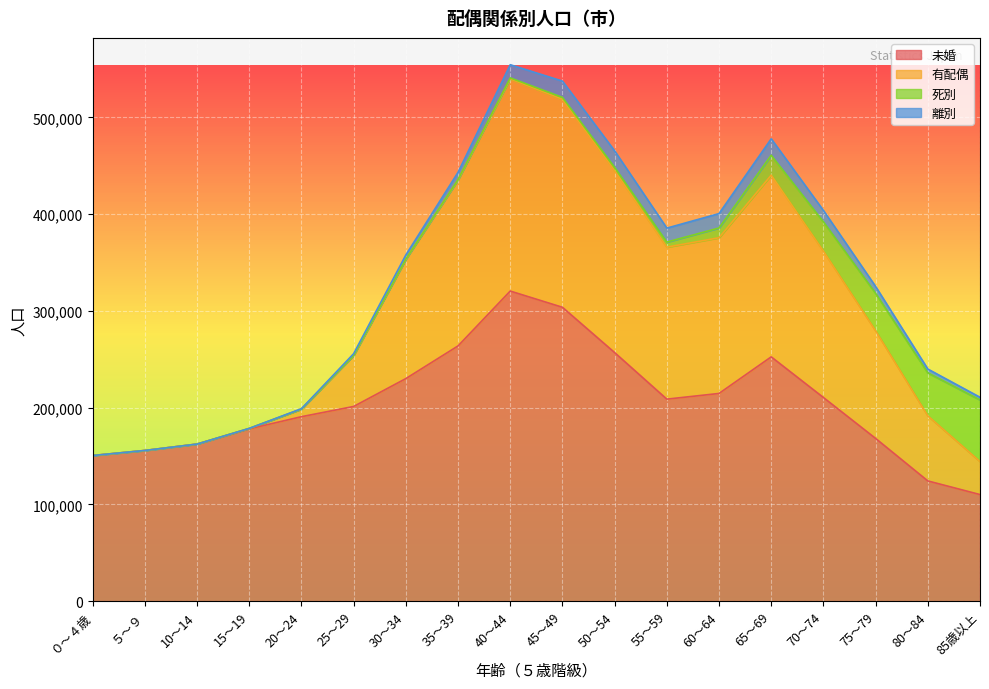

How many lines are shown in the chart?

4